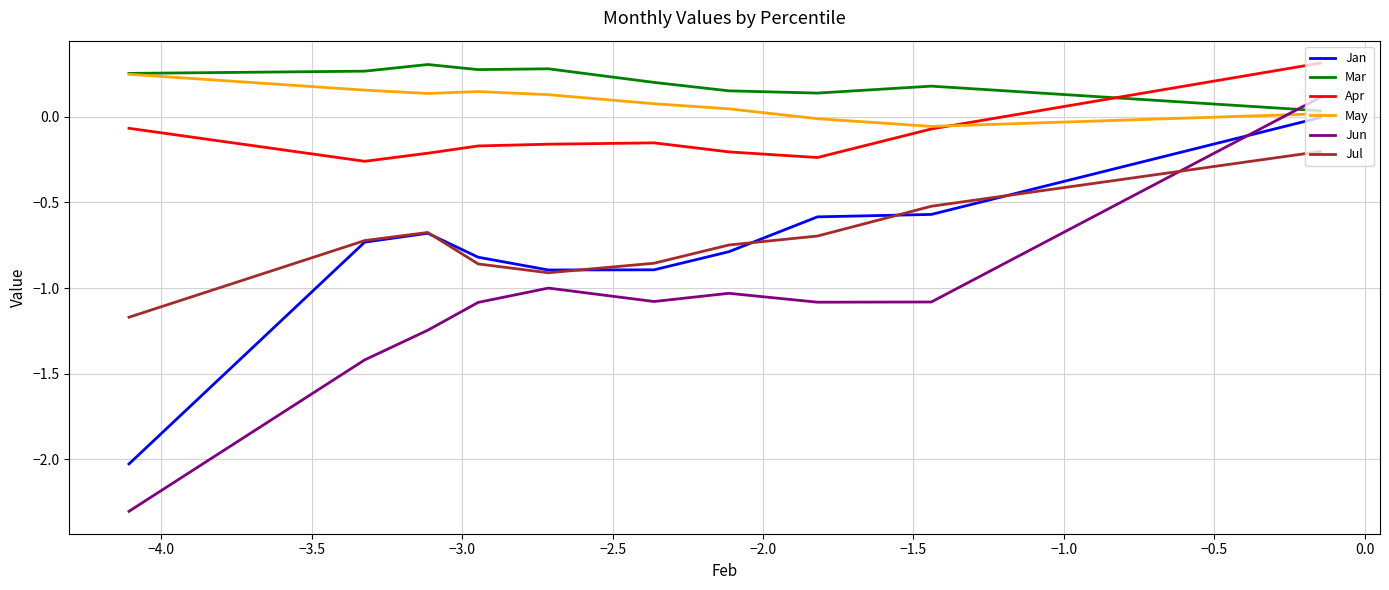

What is the minimum value shown in the chart?

-2.3